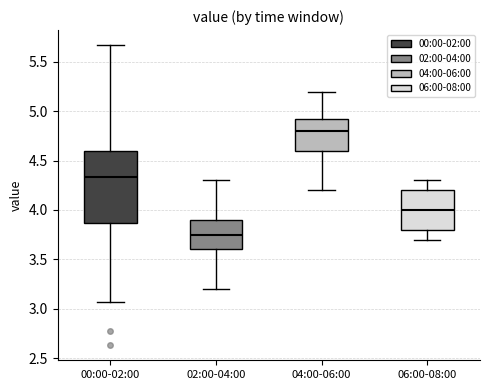

Where is the upper edge of the box for 00:00-02:00 on the y-axis? The values are not printed on the chart, so give them approximately, as read against the axis.

4.60